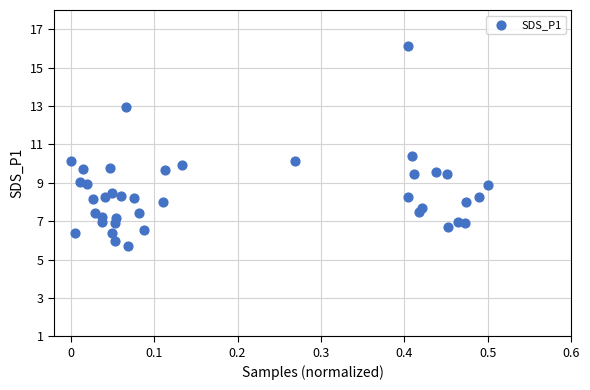

What is the range of X values (max minus min)?

0.5